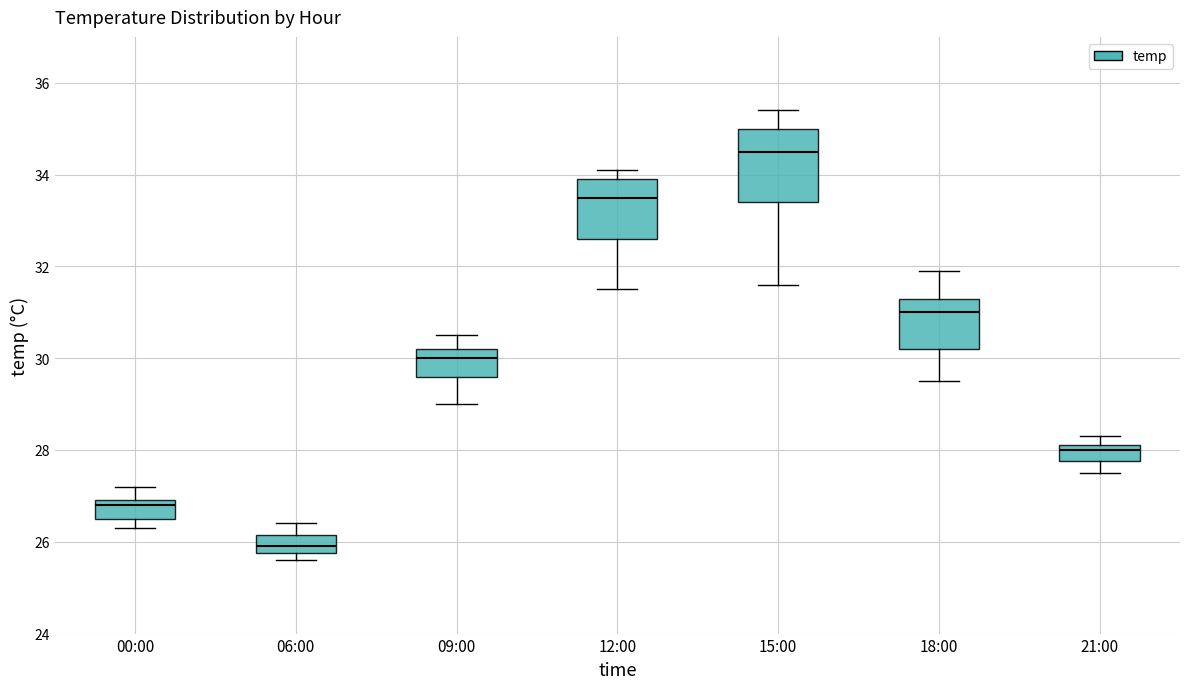

Which box is the tallest, from its lower edge to its upper edge?

15:00